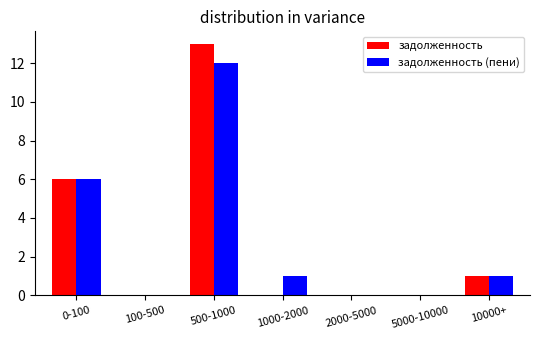

How many series are shown in this chart?

2